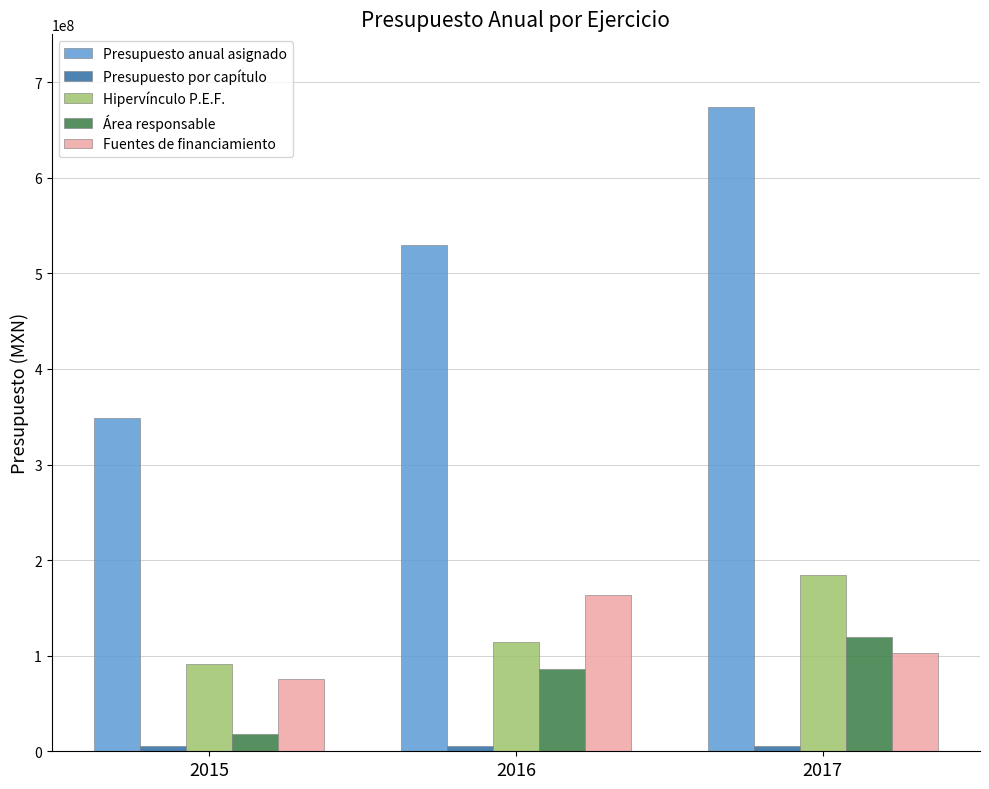

What is the spread (max minus min) of values at 2017?

668327070.1